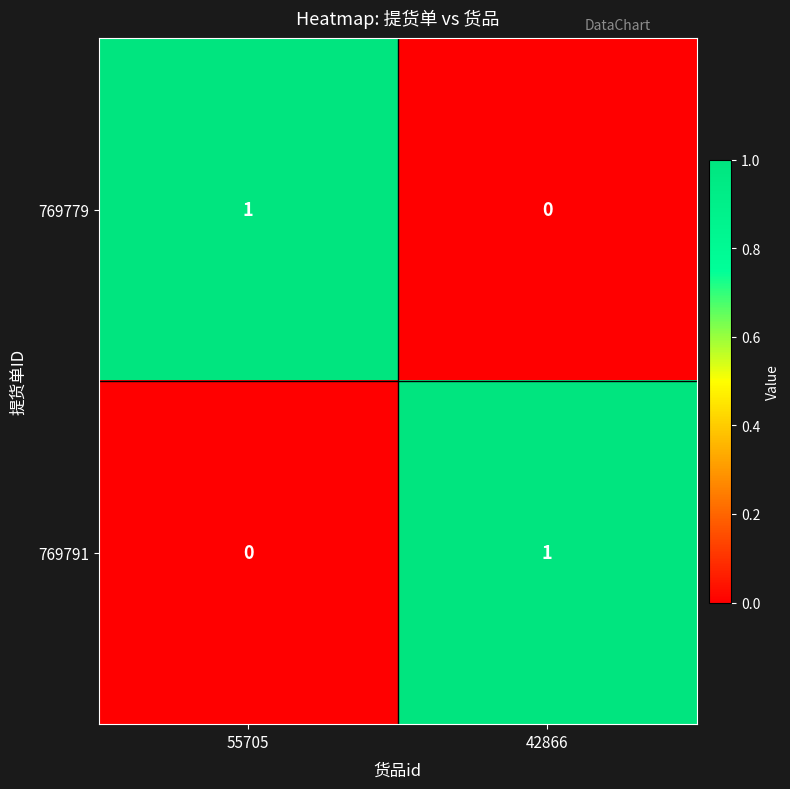

Is it true that 769791 equals 0 at 55705?

True